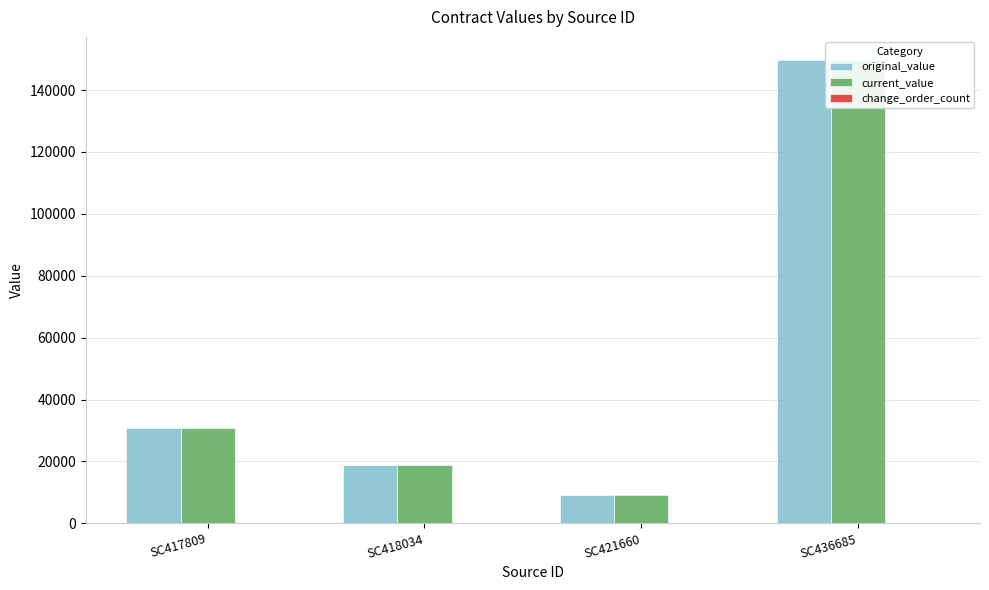

At SC418034, list the series in order from largest to smallest.

original_value, current_value, change_order_count